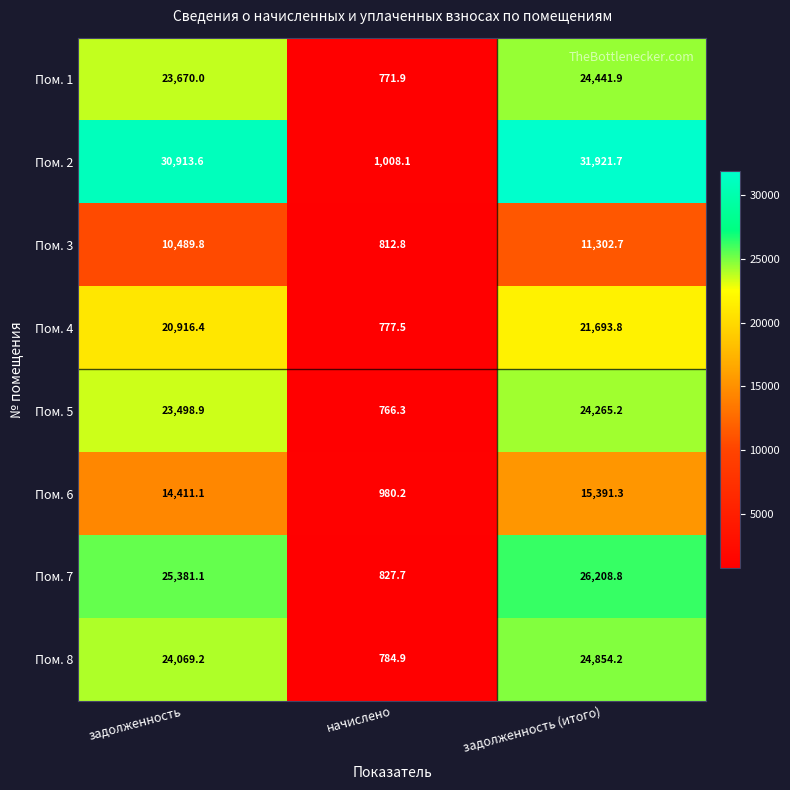

What is the difference between the maximum and second lowest values in the Пом. 3 series?

812.9